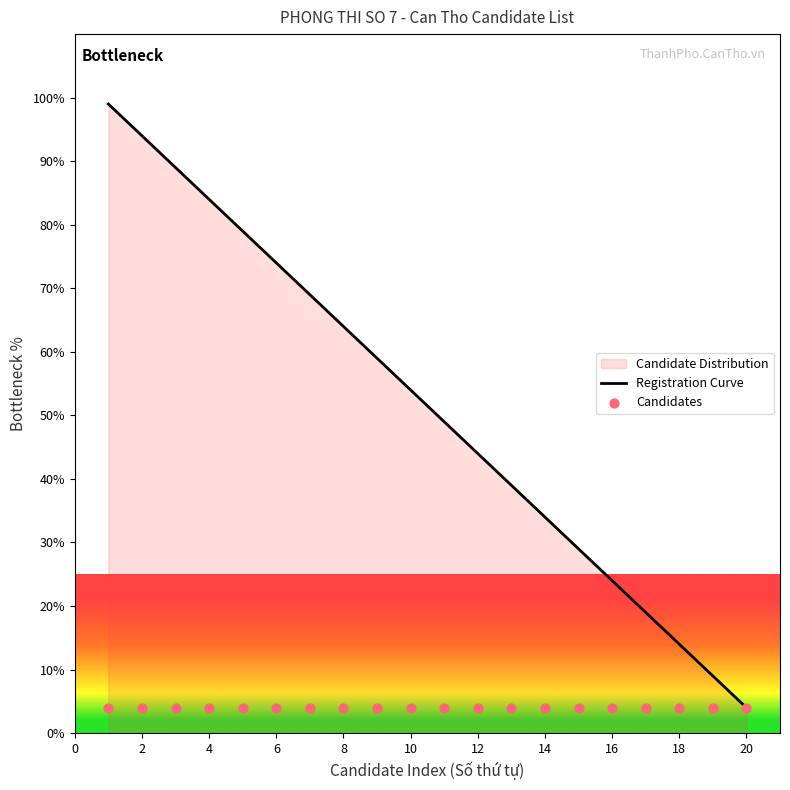

What is the lowest value of the Registration Curve series?

4.0